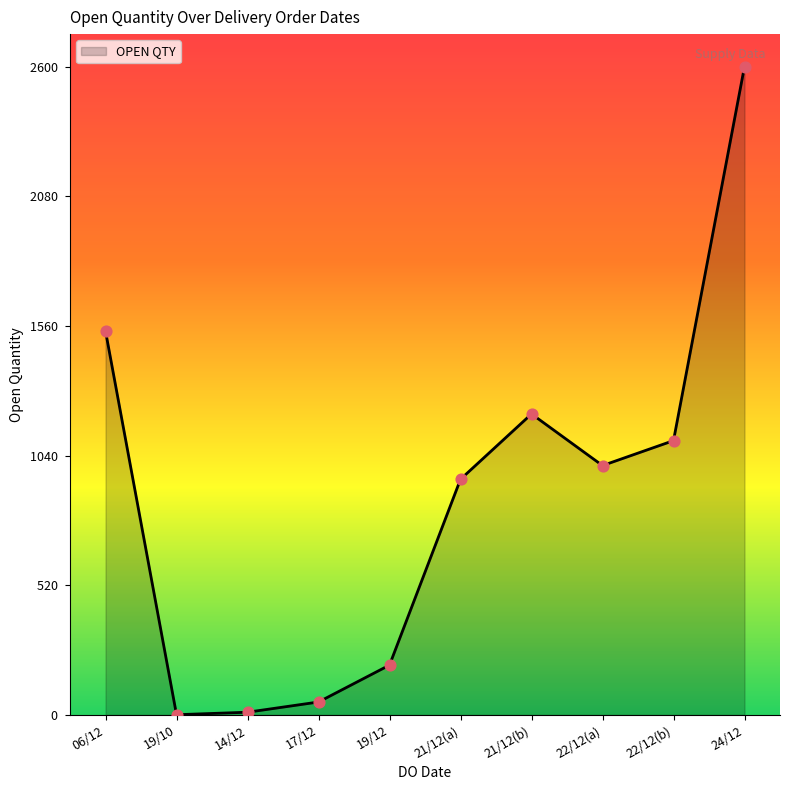

What is the change in value from 21/12(a) to 22/12(b)?

+155